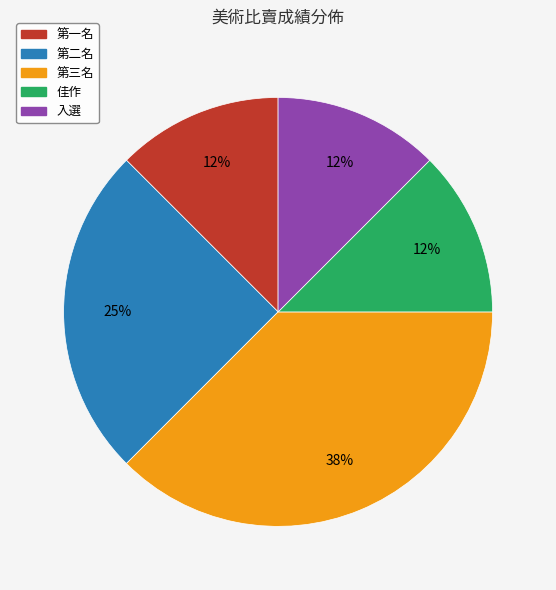

To the nearest percent, what is the average slice percentage?

20%